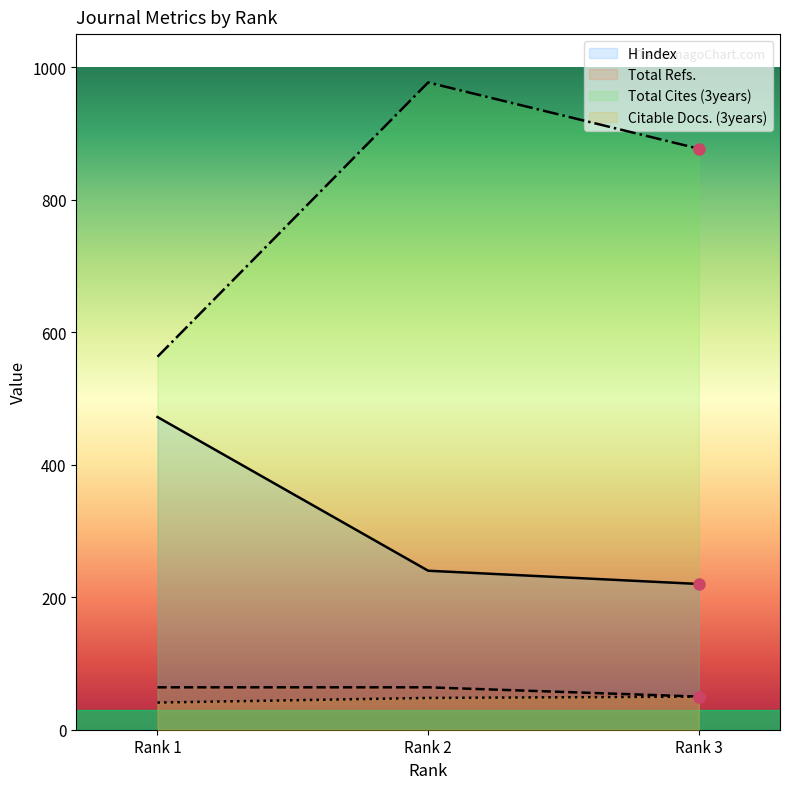

The Total Refs. series shows 29 at Rank 3. True or false?

False